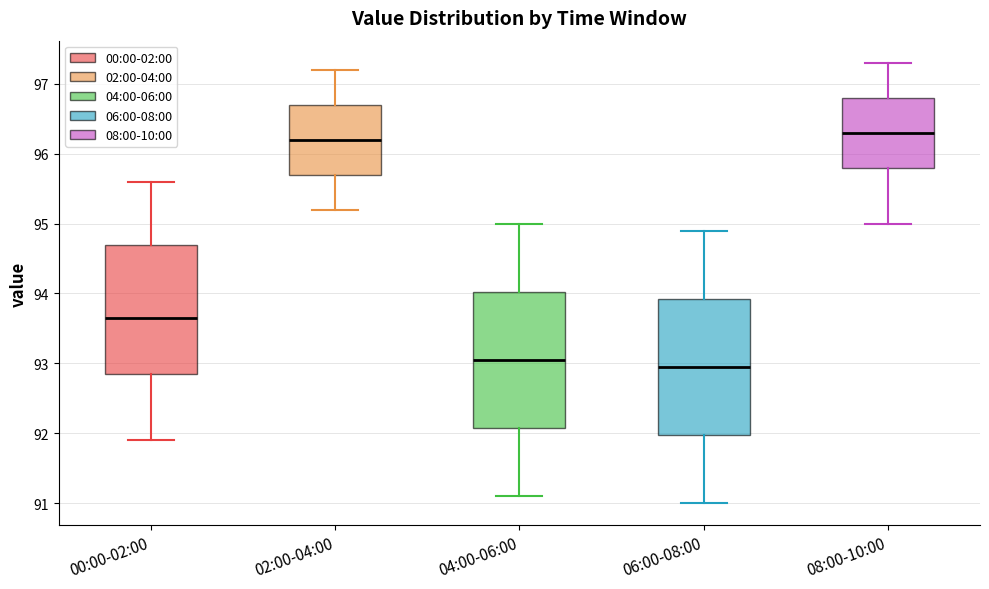

Reading left to right, transcribe this box plot: for each box, give where its median line is, the range the box spans, and where its two whiskers end, as read against the y-axis. The values are not printed on the chart, so give them approximately, as read against the axis.

00:00-02:00: median 93.7, box 92.9 to 94.7, whiskers 91.9 to 95.6
02:00-04:00: median 96.2, box 95.7 to 96.7, whiskers 95.2 to 97.2
04:00-06:00: median 93.1, box 92.1 to 94.0, whiskers 91.1 to 95.0
06:00-08:00: median 93.0, box 92.0 to 93.9, whiskers 91.0 to 94.9
08:00-10:00: median 96.3, box 95.8 to 96.8, whiskers 95.0 to 97.3